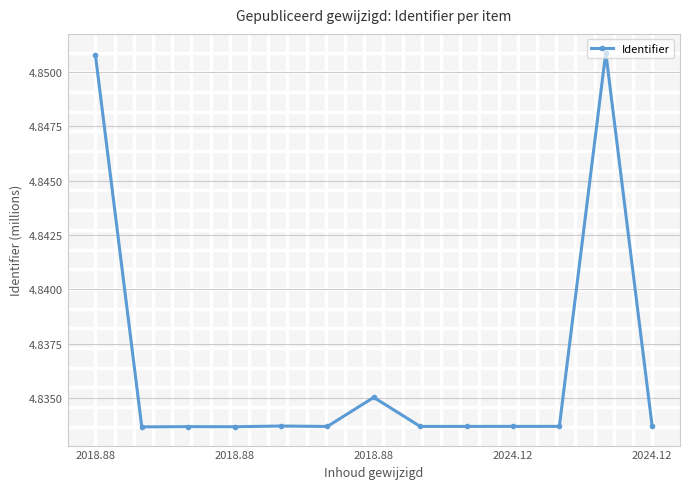

What is the sum of all values?

62.9